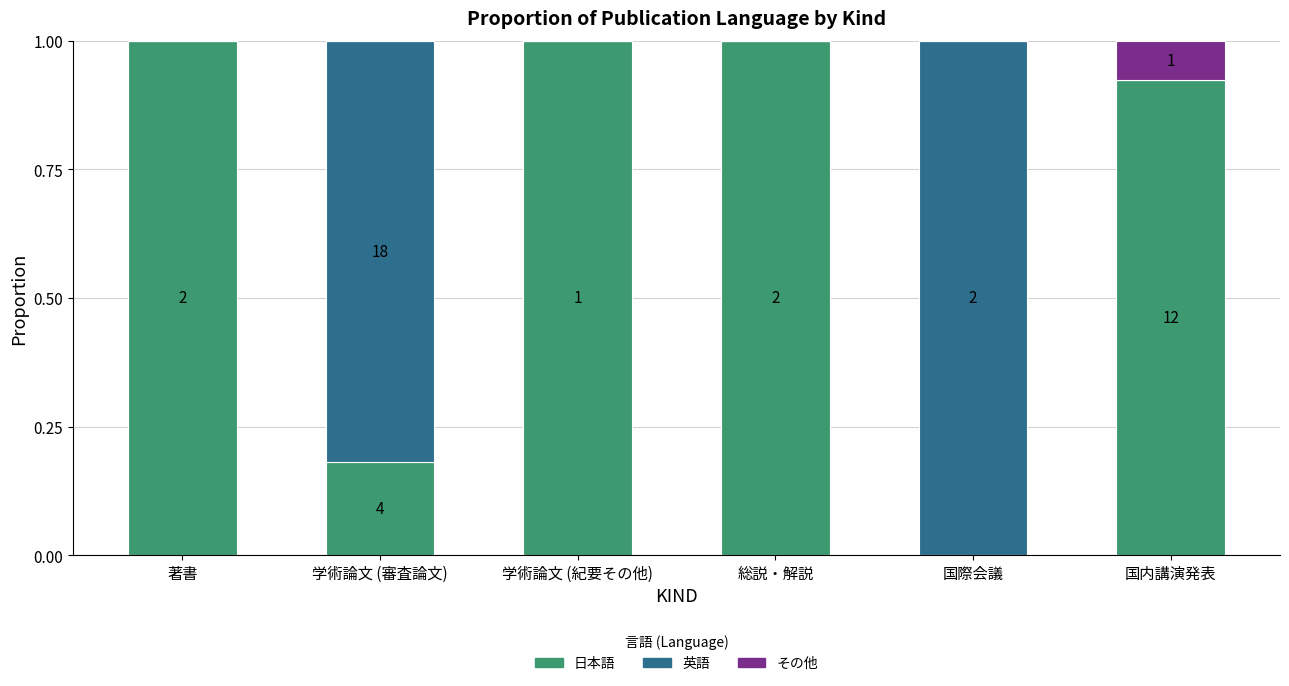

What is the total value across all series at 総説・解説?

1.0